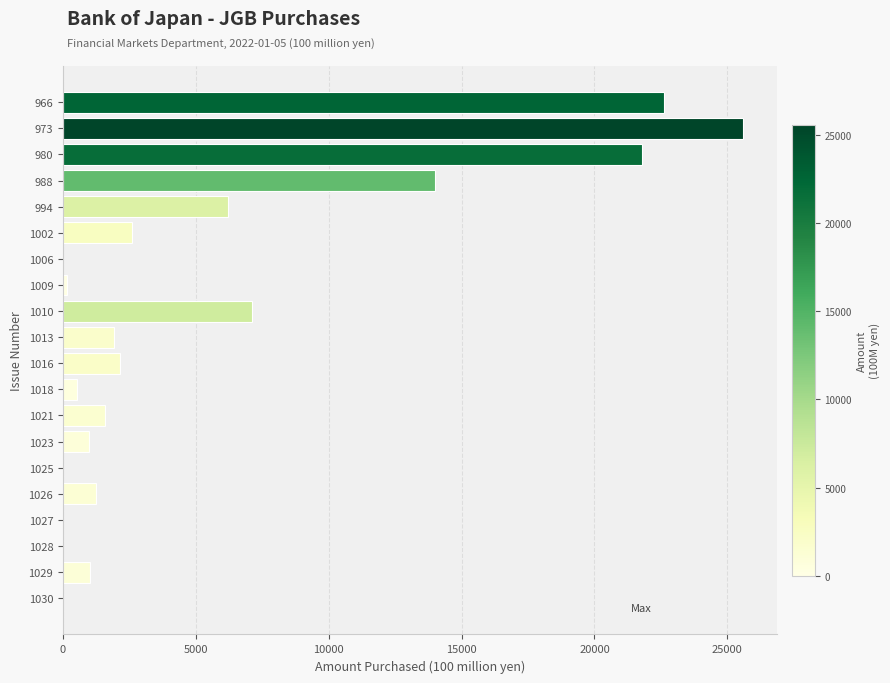

What is the sum of all values?

109475